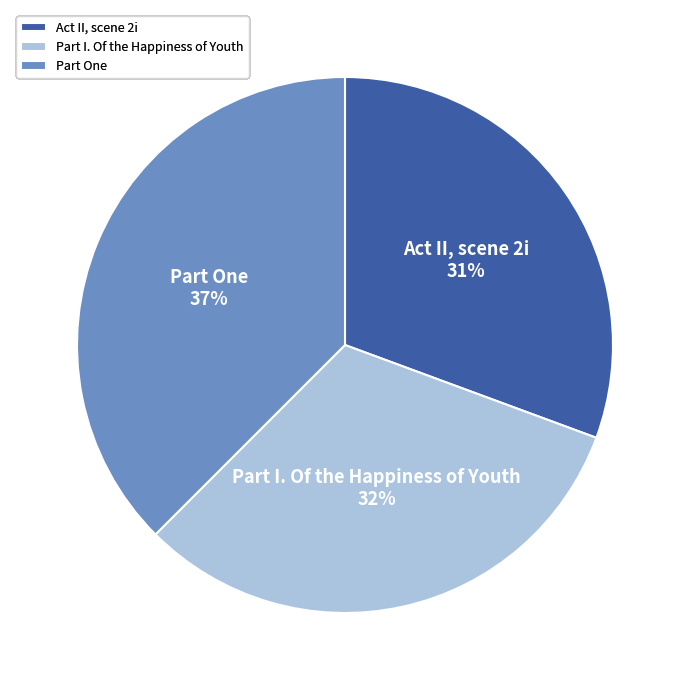

What percentage is the Act II, scene 2i slice, to the nearest percent?

31%